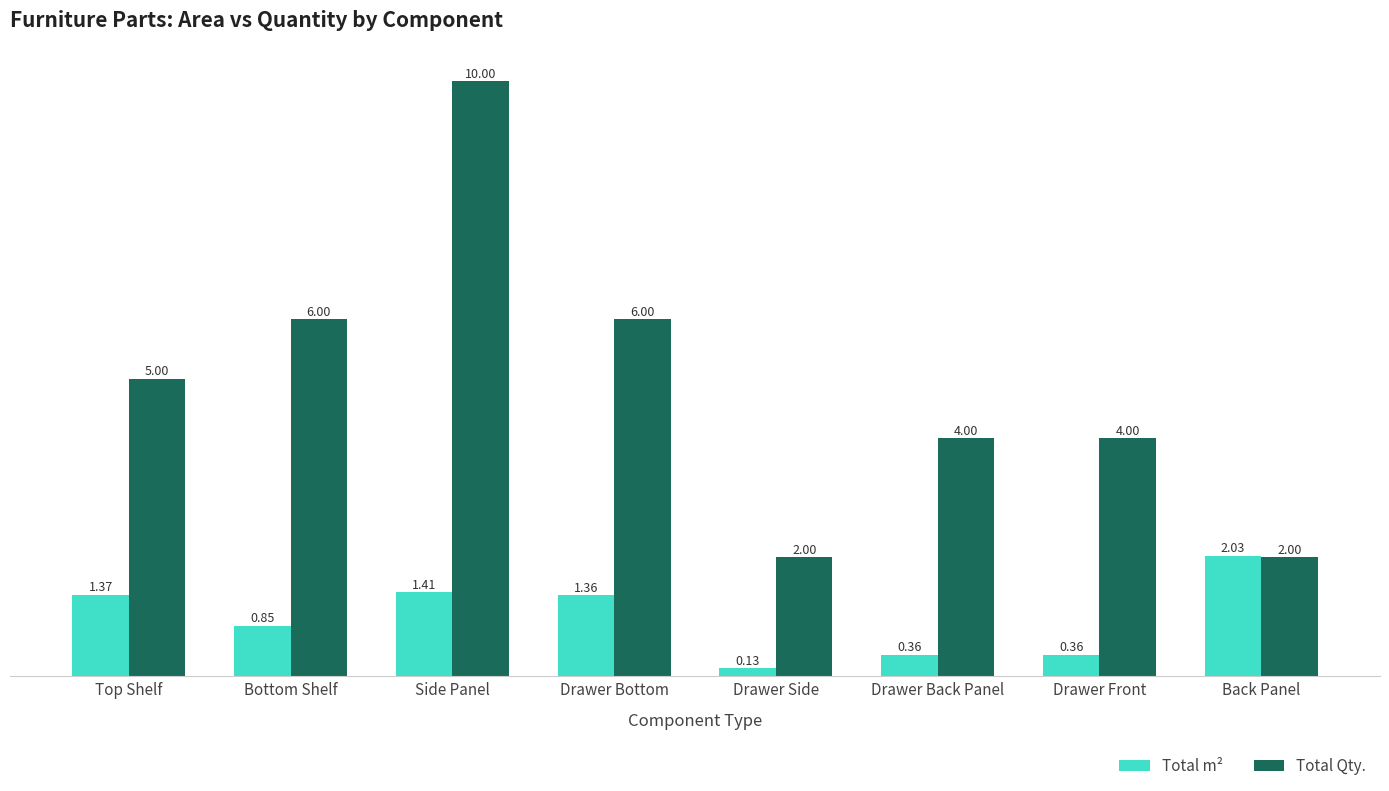

At how many categories does at least one series exceed 1?

8